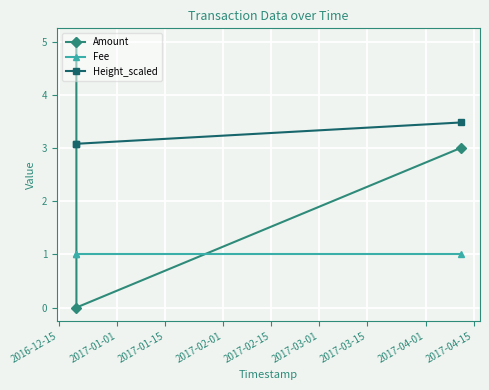

Count the number of categories in the chart.

3